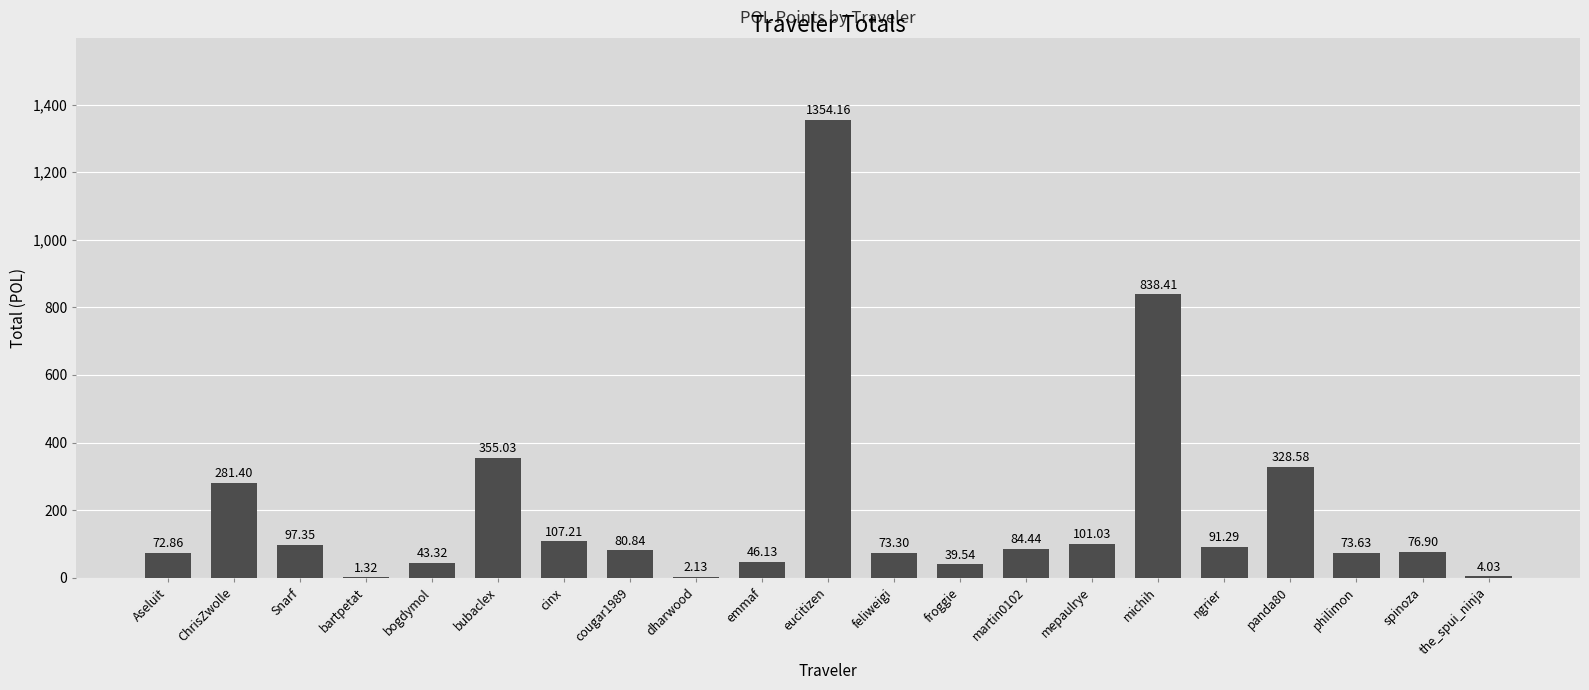

What is the ratio of the value at feliweigi to the value at mepaulrye?

0.7